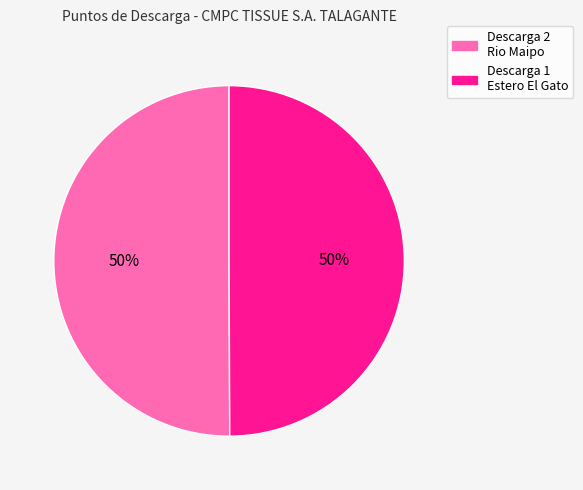

How many segments does this pie chart have?

2